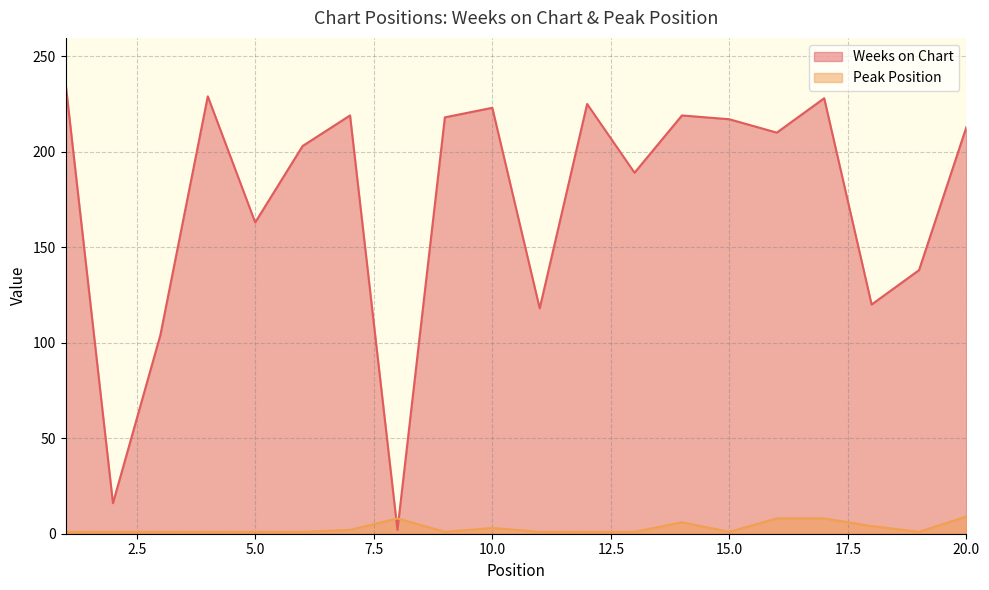

Where is Weeks on Chart nearest to the value 119?

11